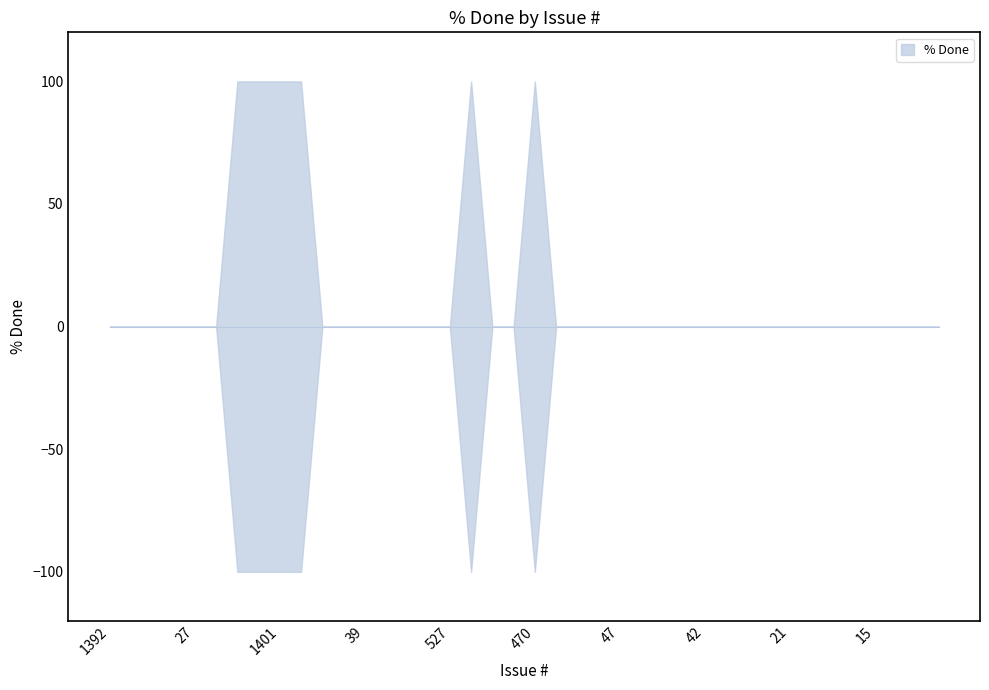

Count the number of categories in the chart.

40